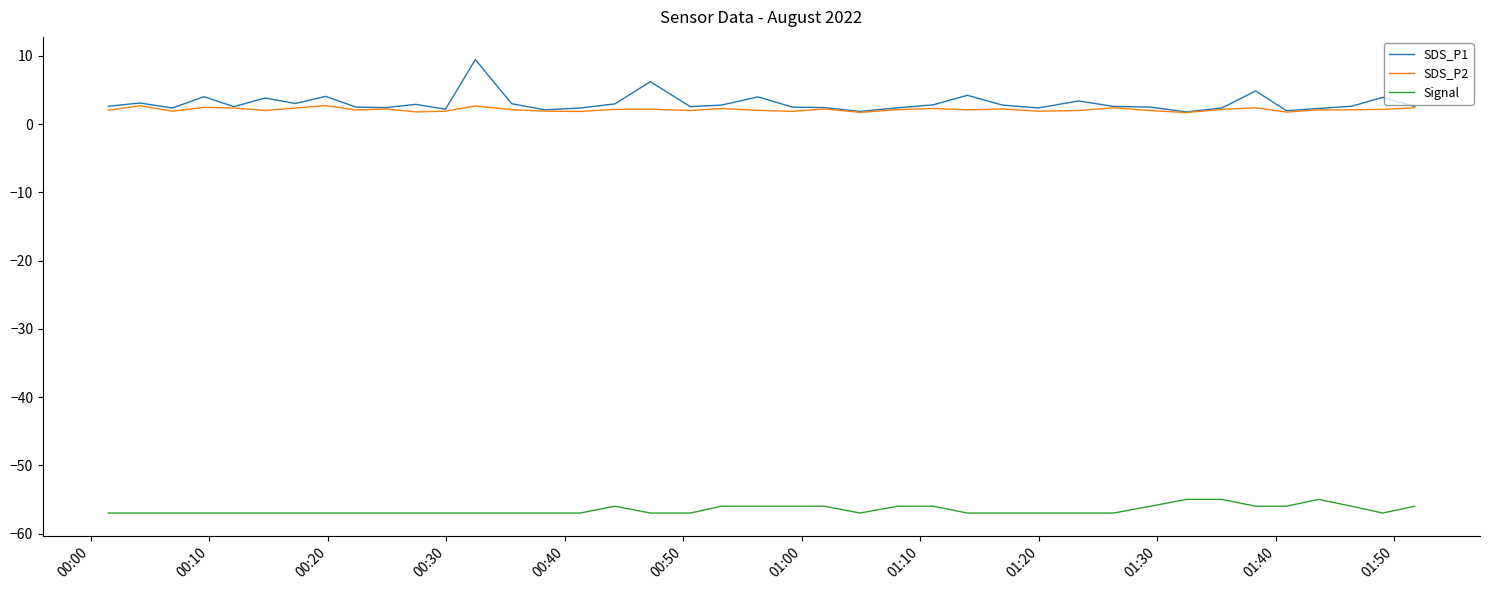

How many series are shown in this chart?

3